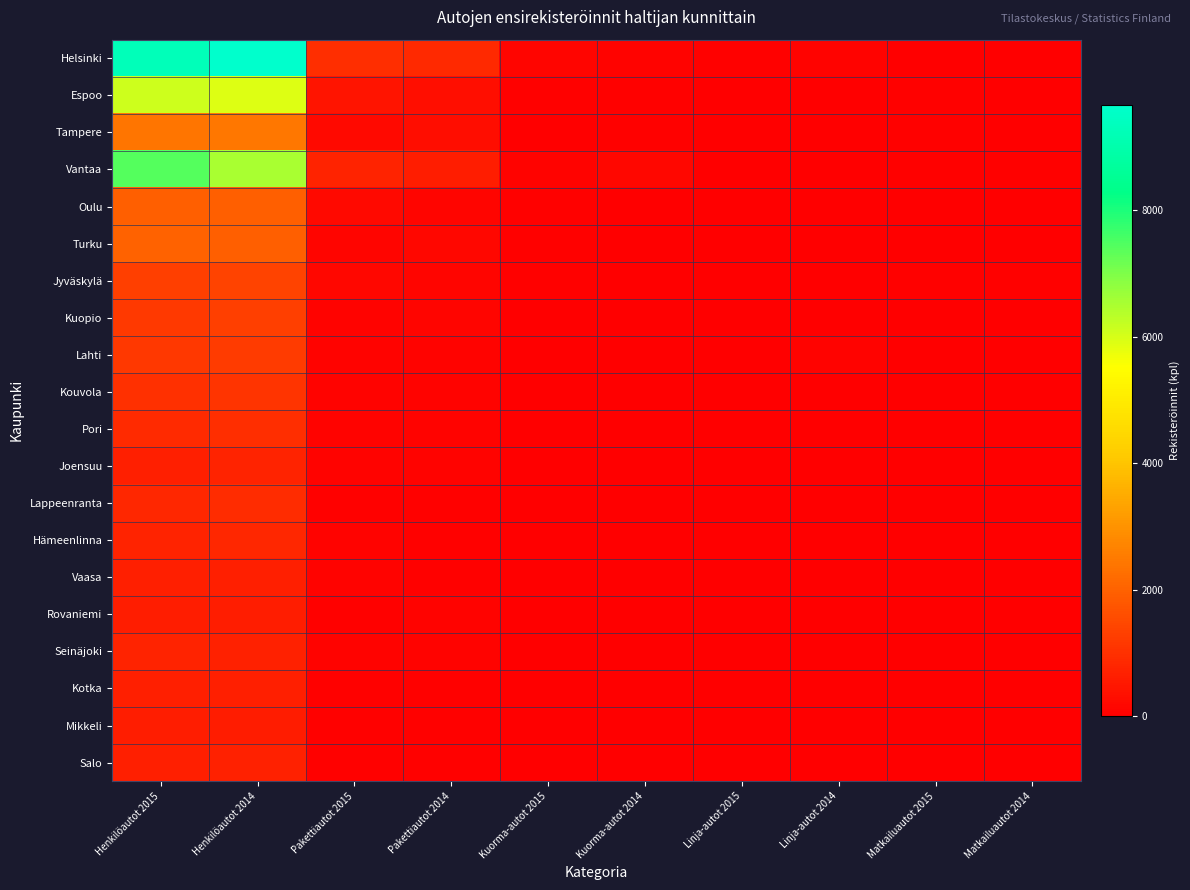

Which series has the largest range (max minus min)?

Helsinki